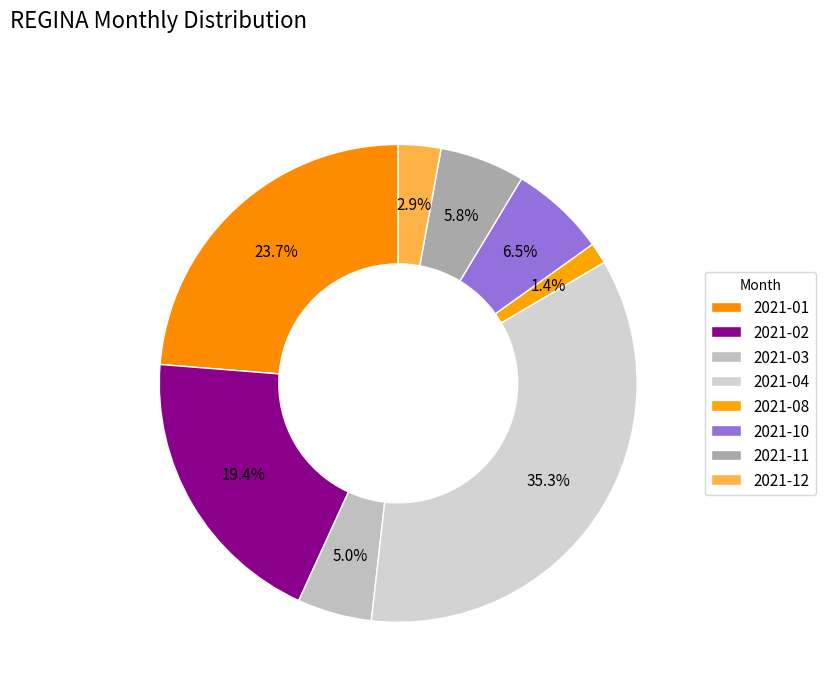

How many segments does this pie chart have?

8